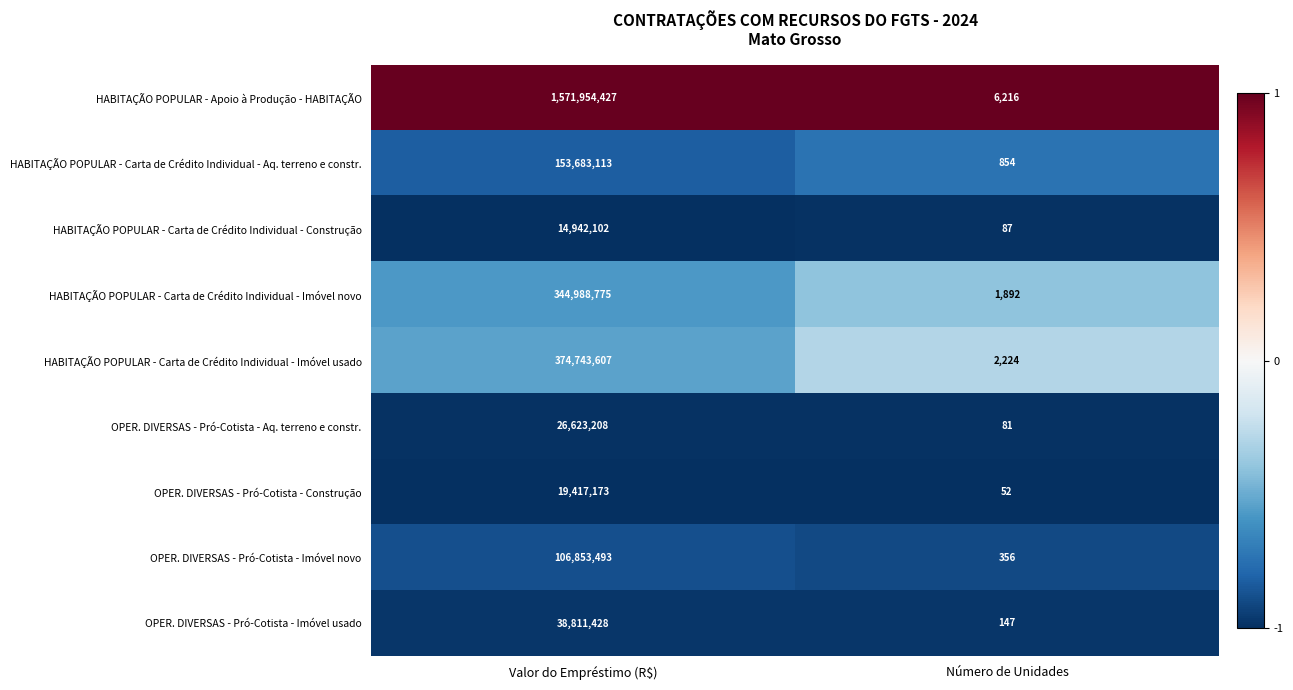

Count the number of categories in the chart.

2